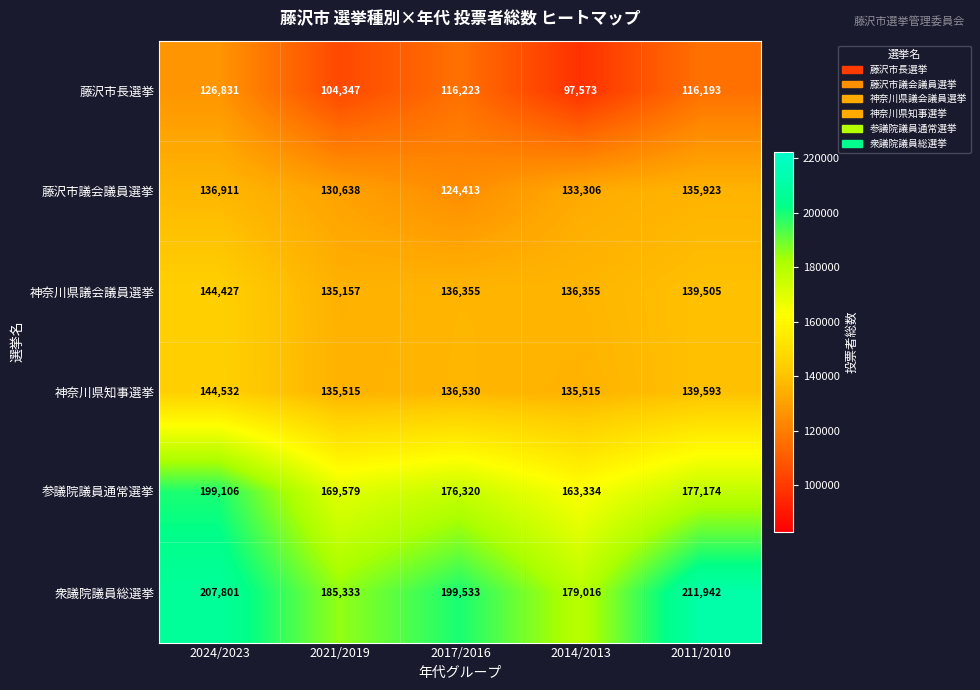

What is the spread (max minus min) of values at 2011/2010?

95749